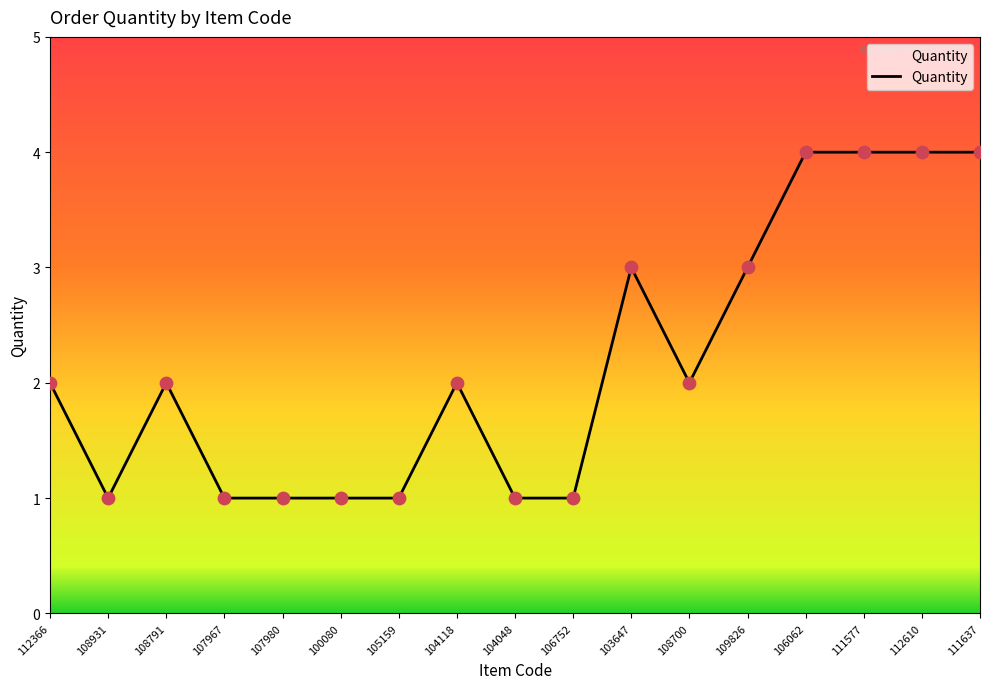

Approximately how many times larger is the value at 106752 compared to 109826?

0.3